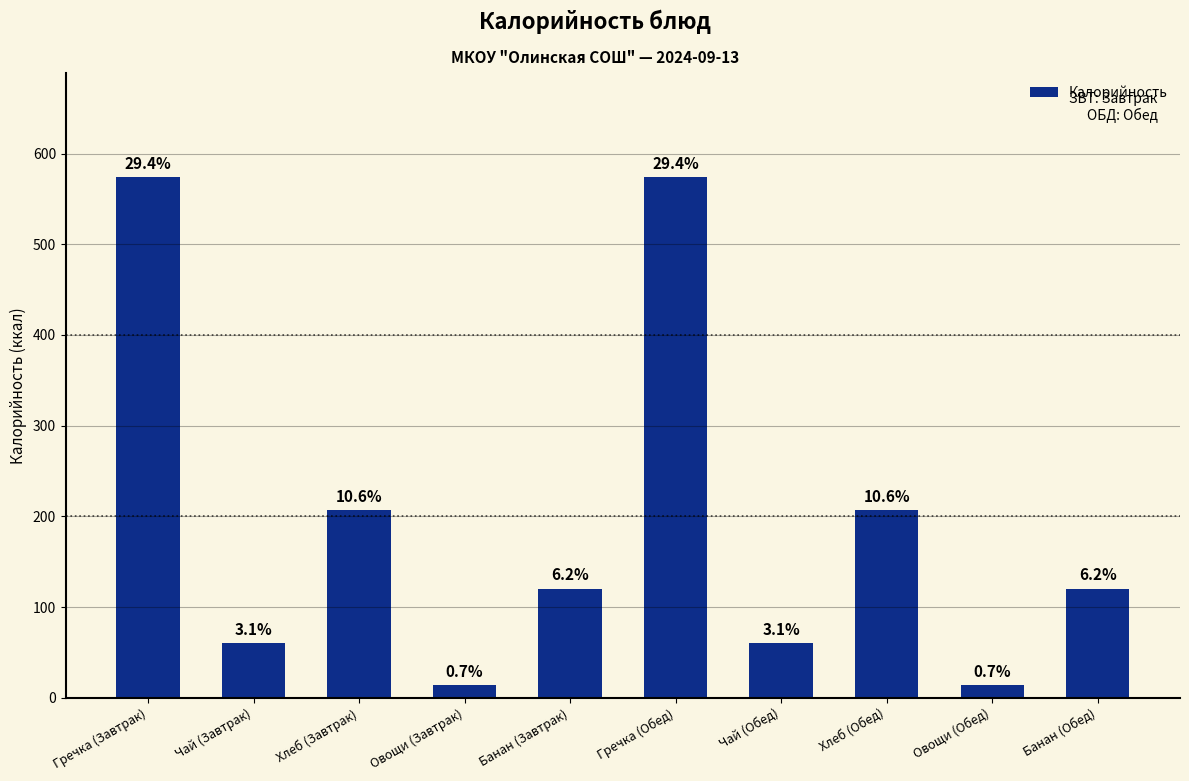

At which label does the data first exceed 120?

Гречка (Завтрак)